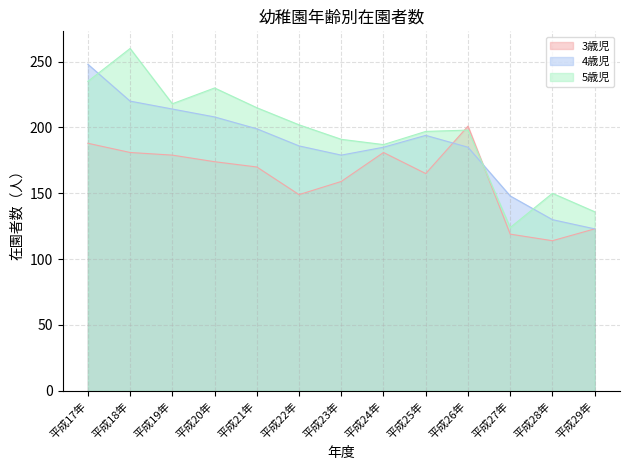

Reading left to right, what are all the values shown in this chart?

3歳児: 188	181	179	174	170	149	159	181	165	201	119	114	123
4歳児: 248	220	214	208	199	186	179	185	194	185	148	130	123
5歳児: 235	260	218	230	215	202	191	187	197	198	124	150	136